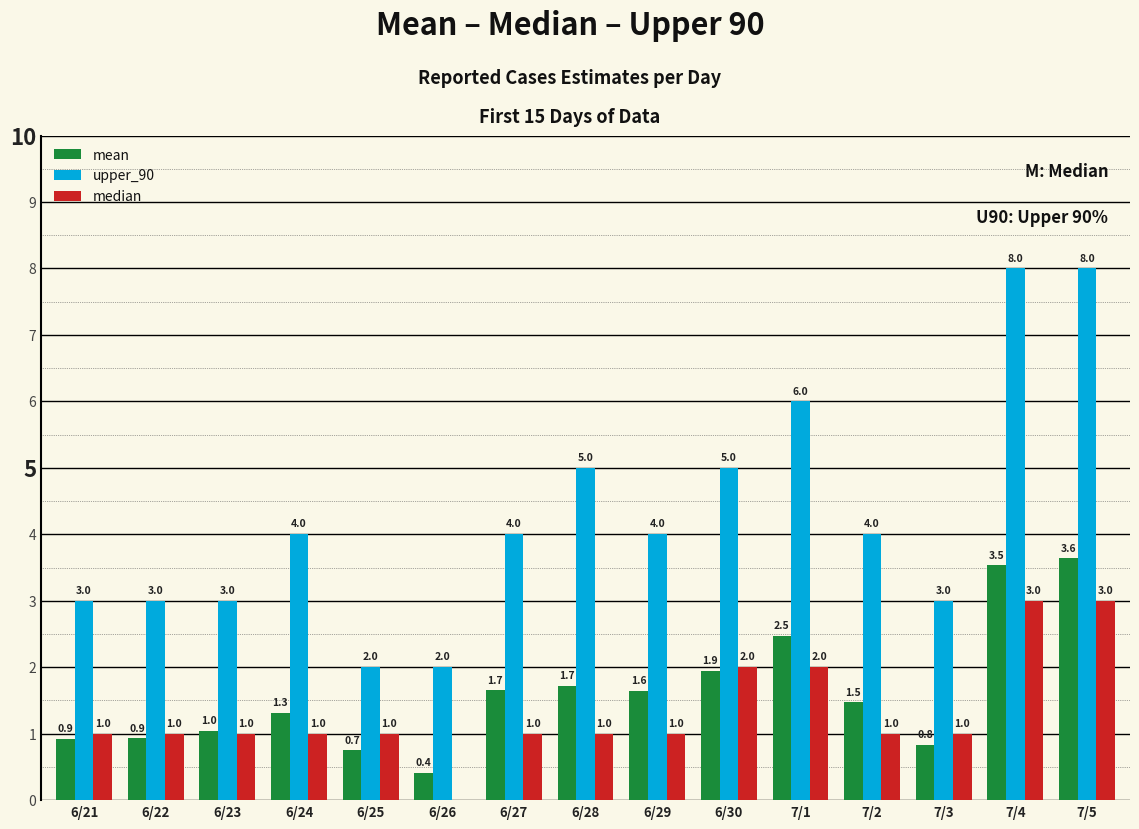

The median series shows 2.0 at 6/30. True or false?

True